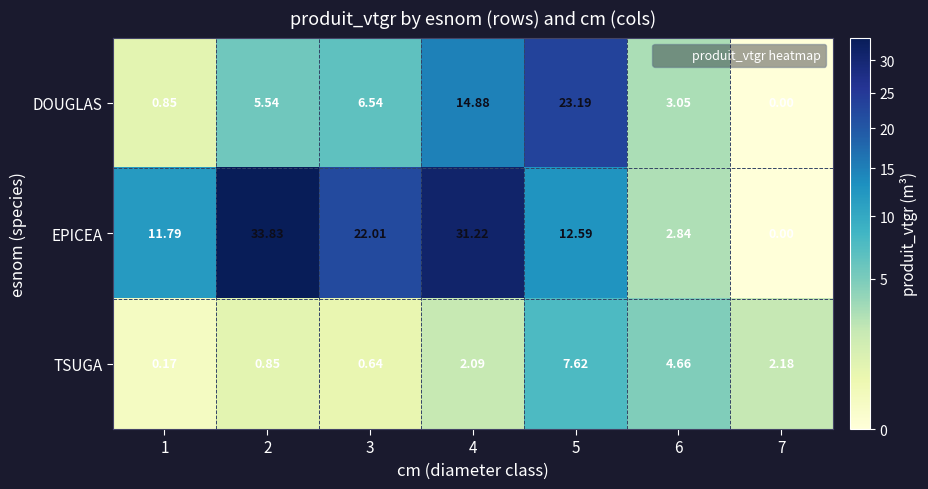

How many values in the DOUGLAS series are below 5?

3